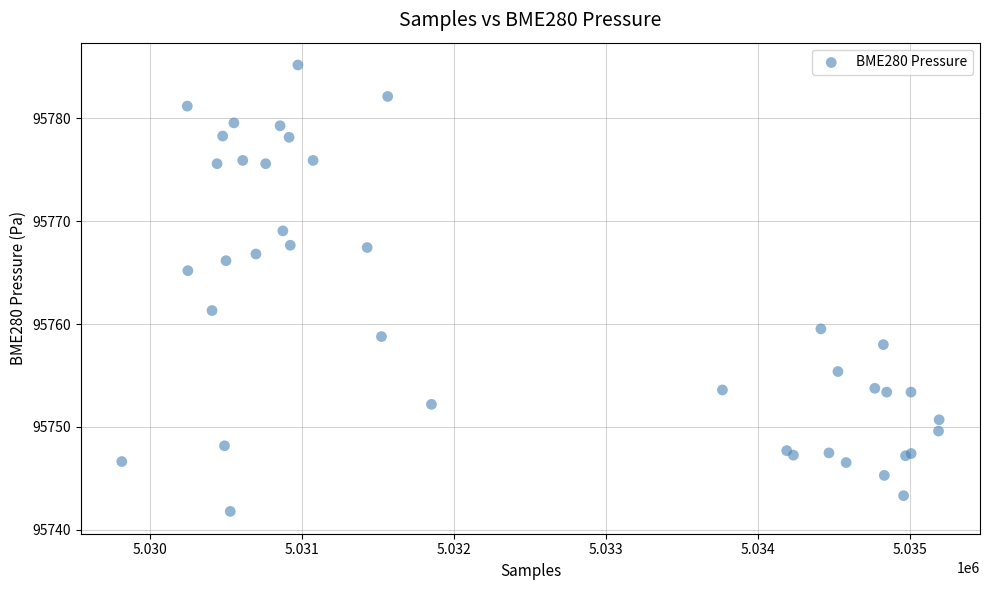

What Y value in the scatter plot is closest to 95763?

95761.3